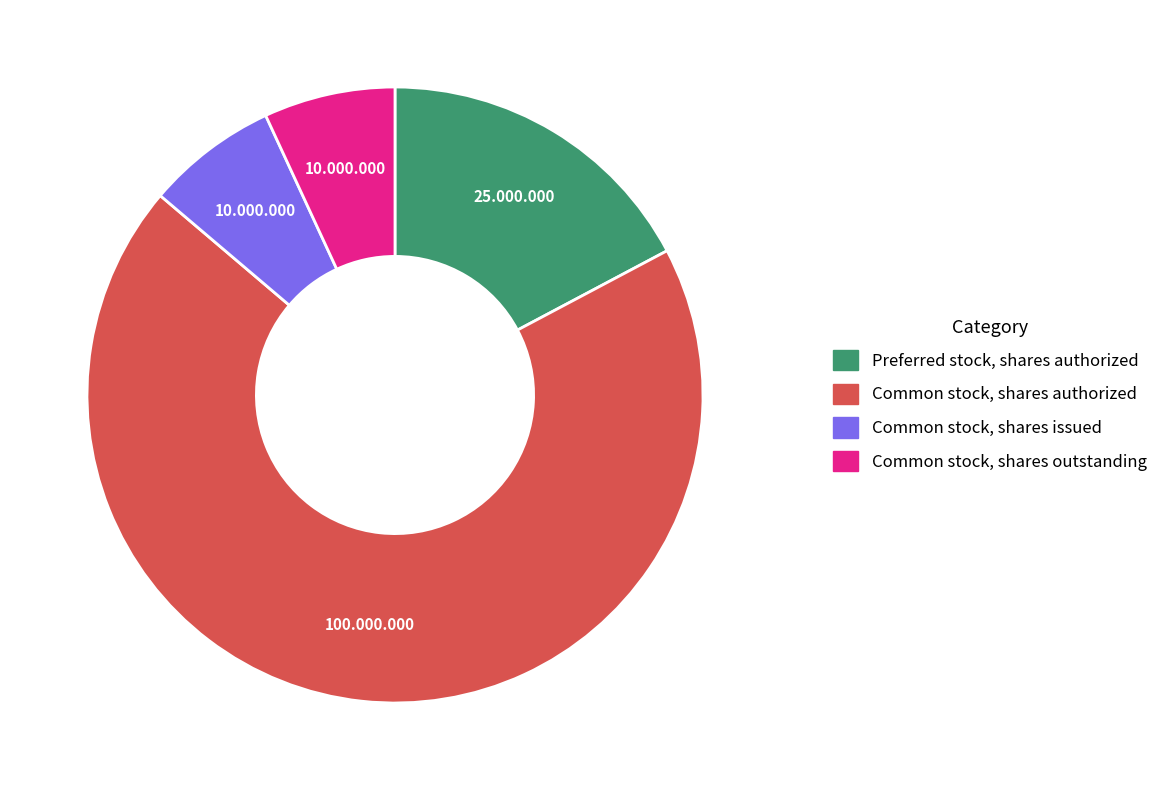

Which category has the biggest portion of the pie?

Common stock, shares authorized